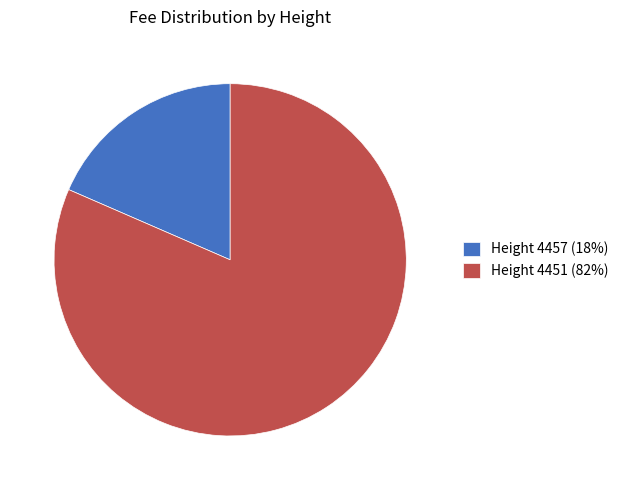

Combined, do Height 4451 (82%) and Height 4457 (18%) account for over 50%?

Yes